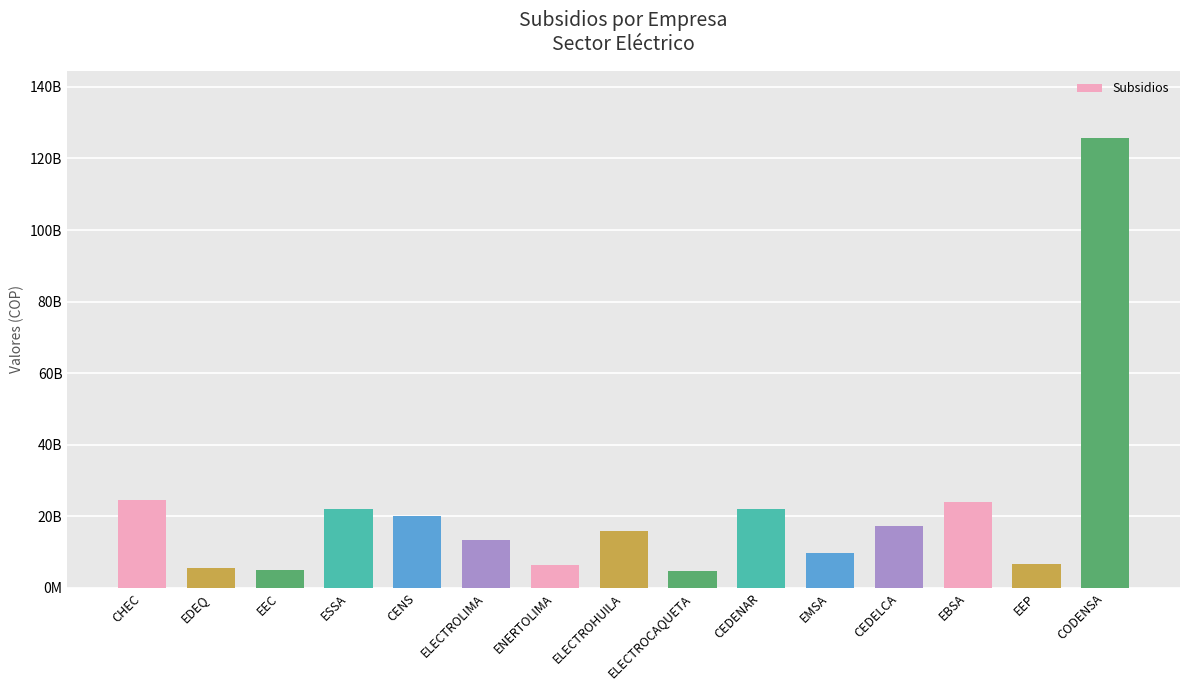

True or false: the data shows 9107590359 at EDEQ.

False